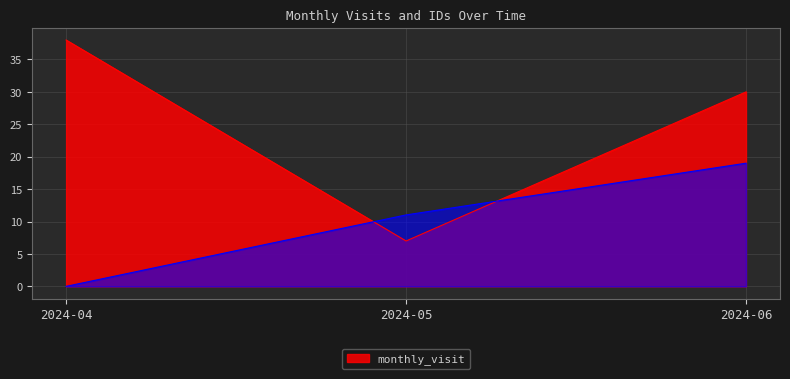

At which category is the sum across all series the highest?

2024-06